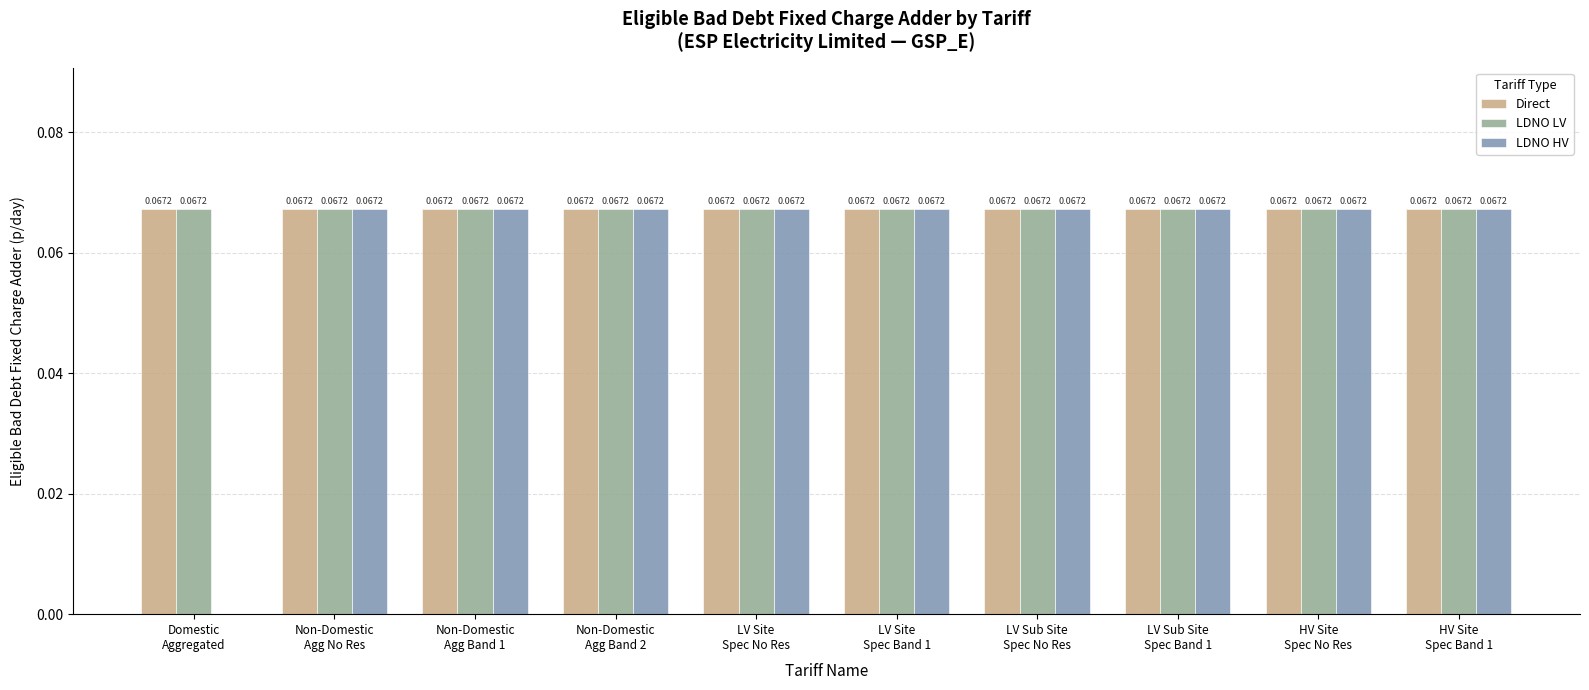

How many positive values does the LDNO HV series have?

9